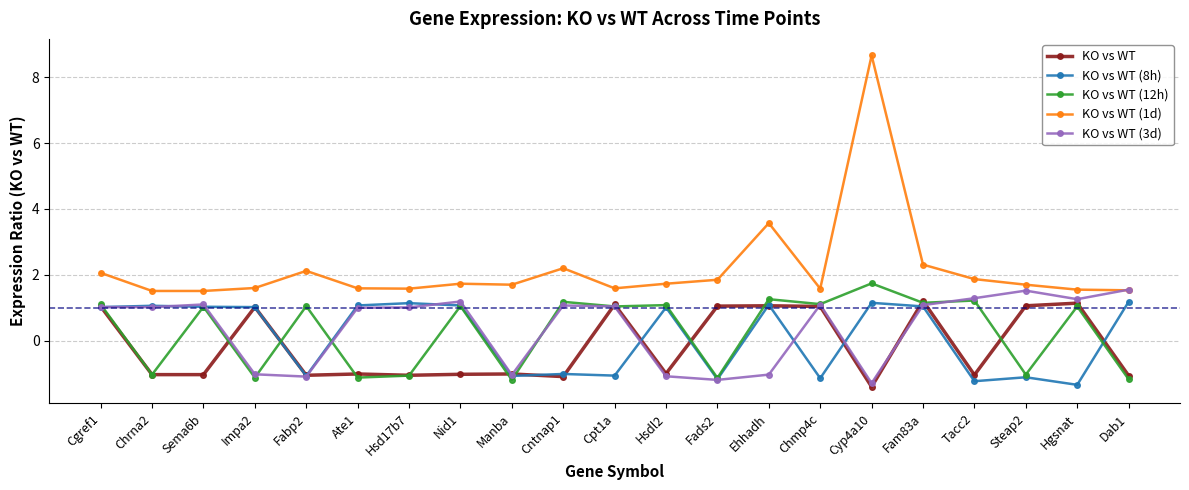

What value does the KO vs WT (12h) series have at Hgsnat?

1.0